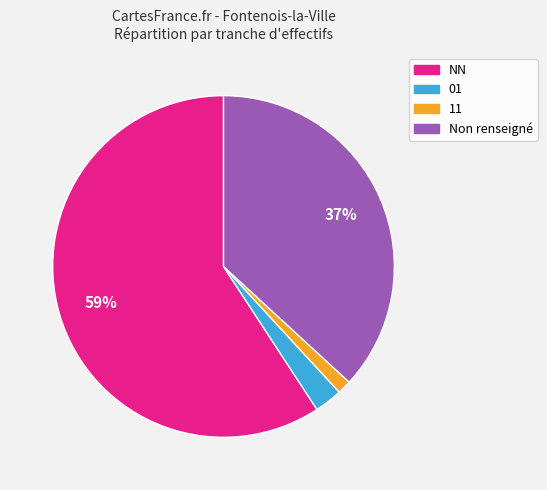

What is the largest slice in the pie chart?

NN